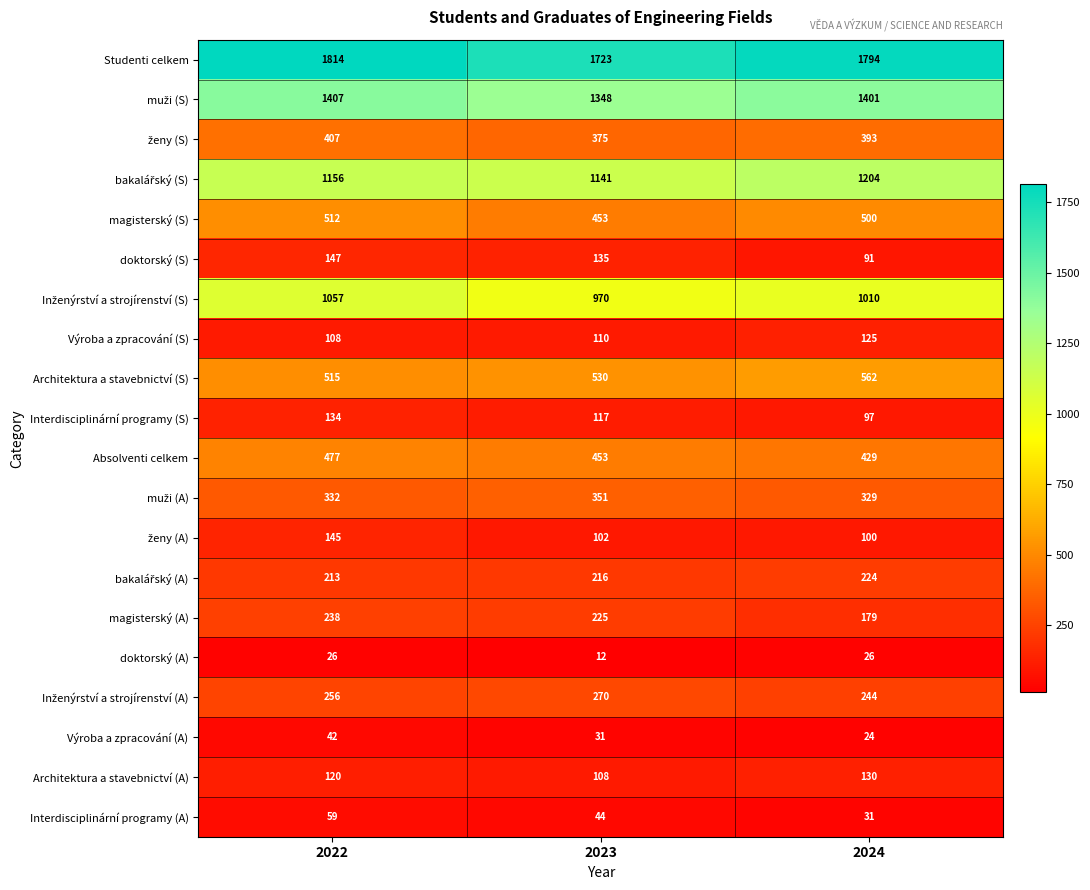

What is the average value of the Výroba a zpracování (S) series?

114